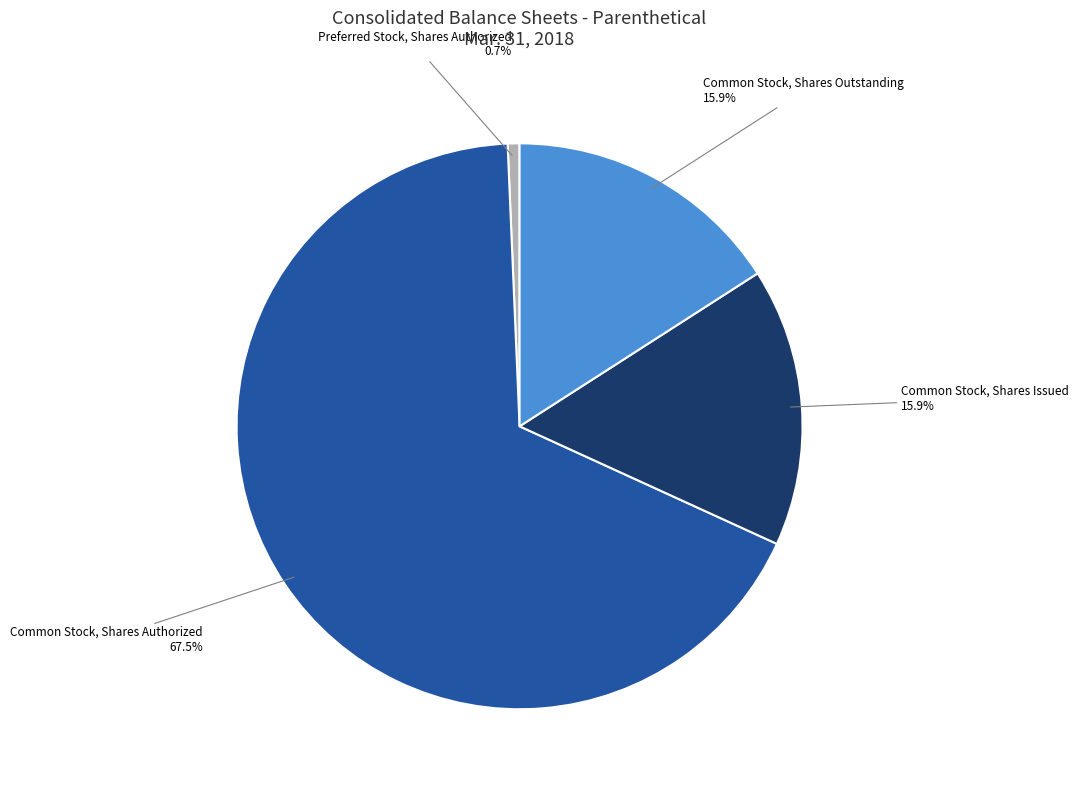

Which category has the smallest portion of the pie?

Preferred Stock, Shares Authorized